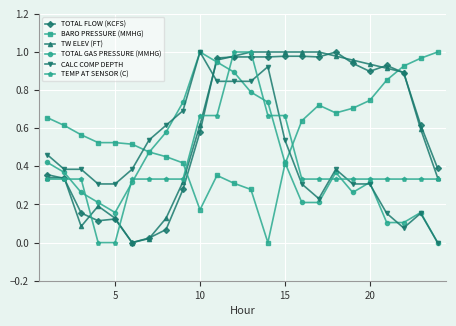

How many intersections are there between TEMP AT SENSOR (C) and BARO PRESSURE (MMHG)?

2